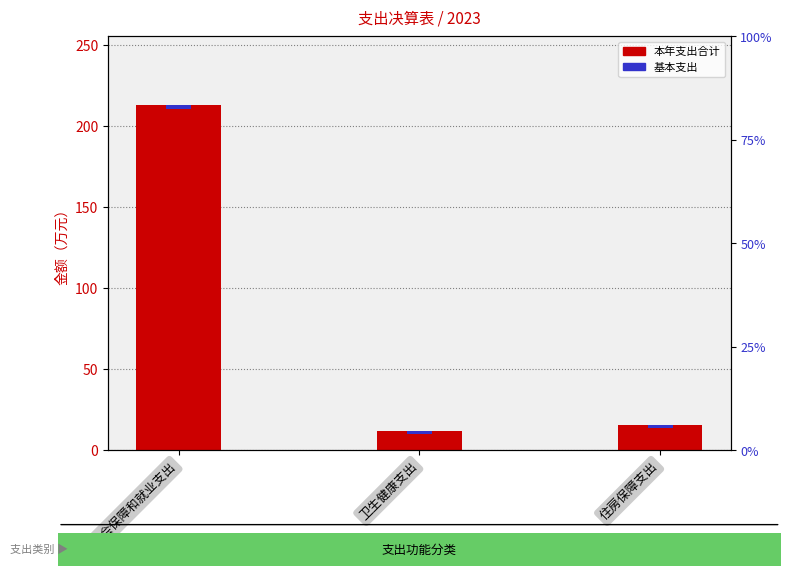

What is the difference between the values at 社会保障和就业支出 and 卫生健康支出?

200.8